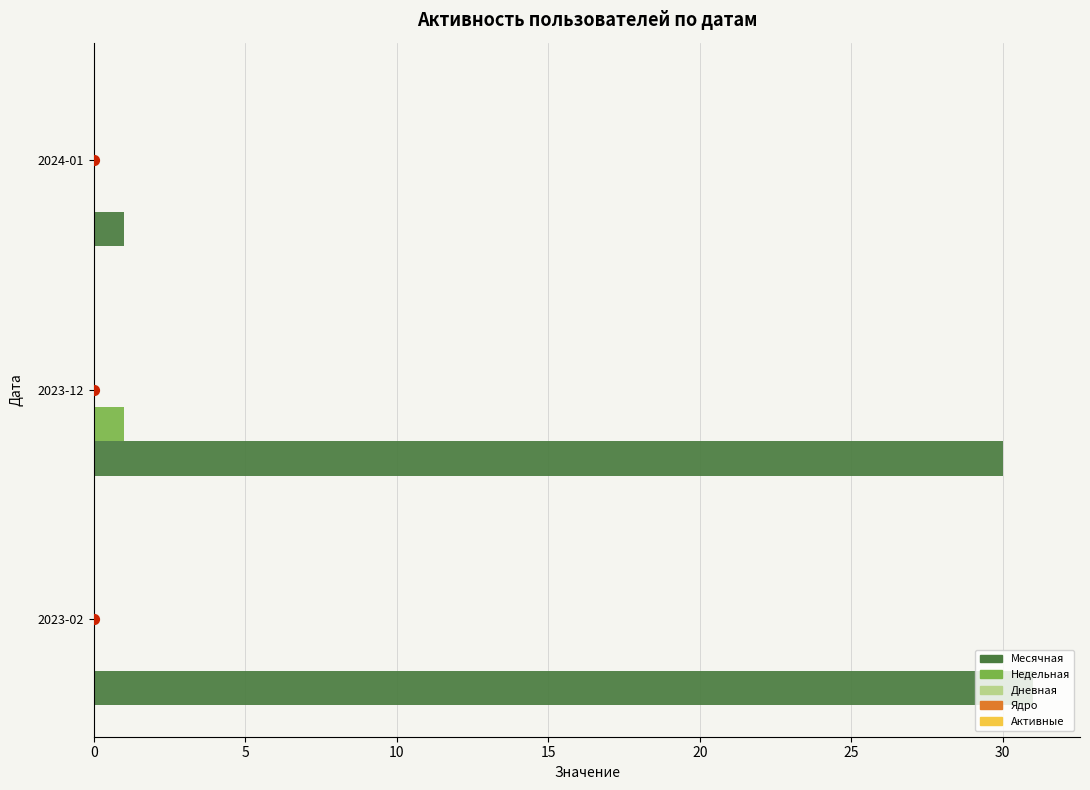

Which series contains the lowest Y value?

Недельная